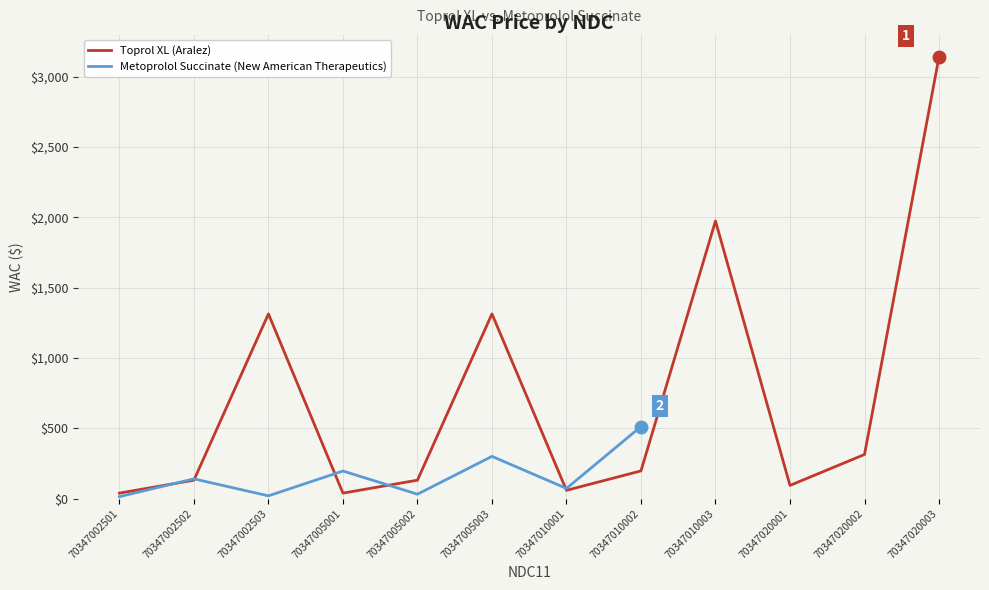

At which label does the data first exceed 197?

70347002503